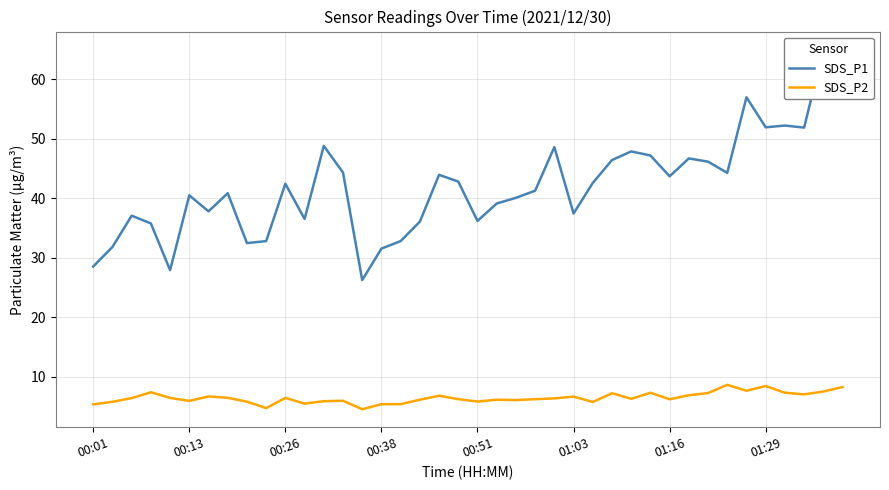

What is the total value across all series at 24?

54.9